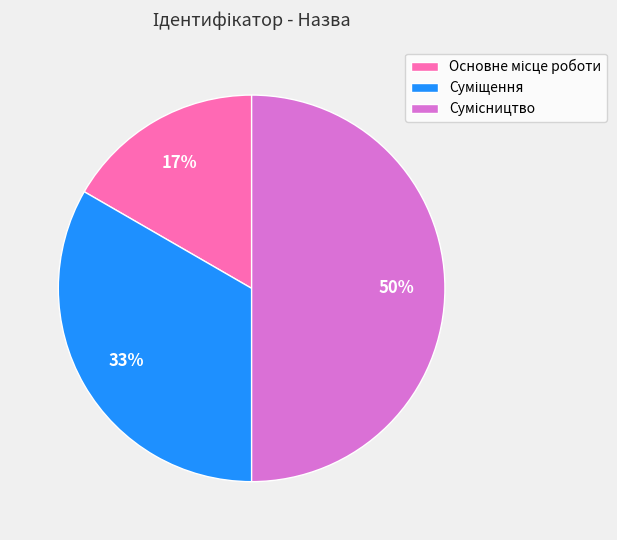

To the nearest percent, what is the average slice percentage?

33%